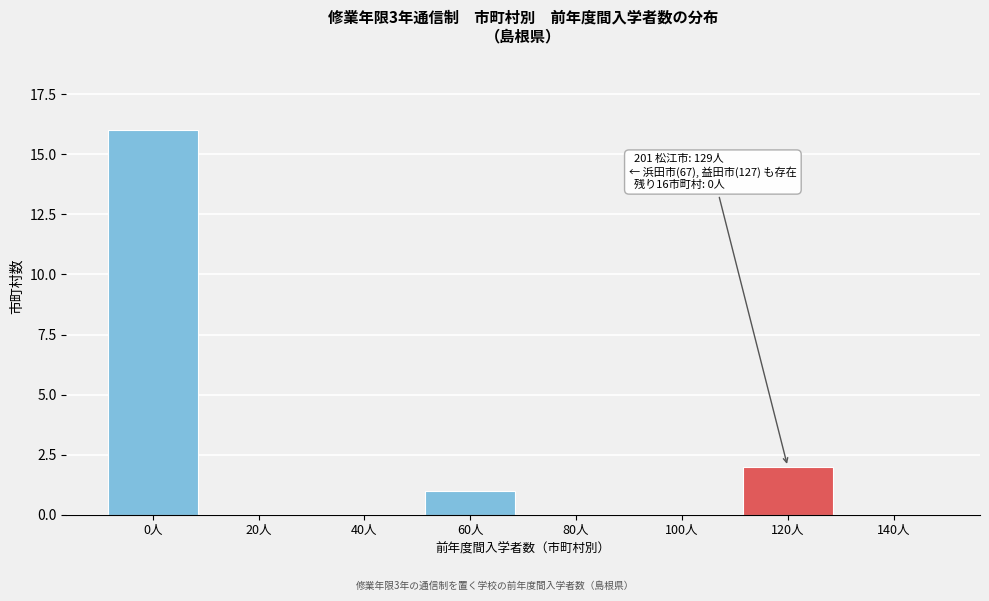

Reading right to left, extract all data points from this chart.

140人=0	120人=2	100人=0	80人=0	60人=1	40人=0	20人=0	0人=16